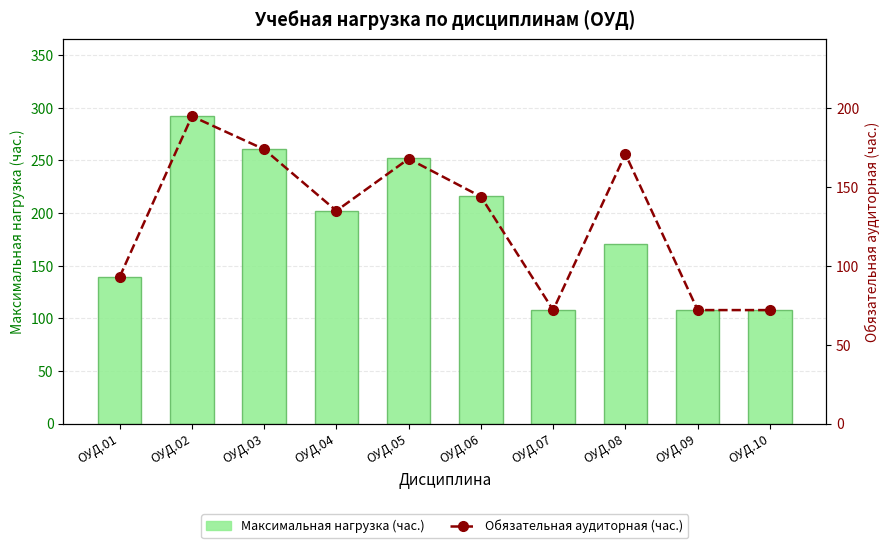

Reading left to right, what are all the values shown in this chart?

Максимальная нагрузка (час.): ОУД.01=139	ОУД.02=292	ОУД.03=261	ОУД.04=202	ОУД.05=252	ОУД.06=216	ОУД.07=108	ОУД.08=171	ОУД.09=108	ОУД.10=108
Обязательная аудиторная (час.): ОУД.01=93	ОУД.02=195	ОУД.03=174	ОУД.04=135	ОУД.05=168	ОУД.06=144	ОУД.07=72	ОУД.08=171	ОУД.09=72	ОУД.10=72